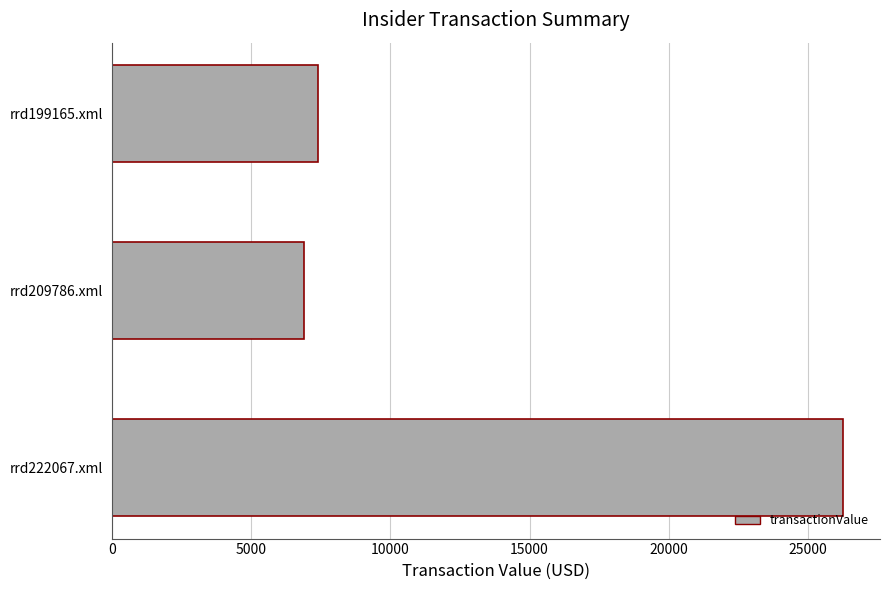

Read the value at rrd199165.xml.

7400